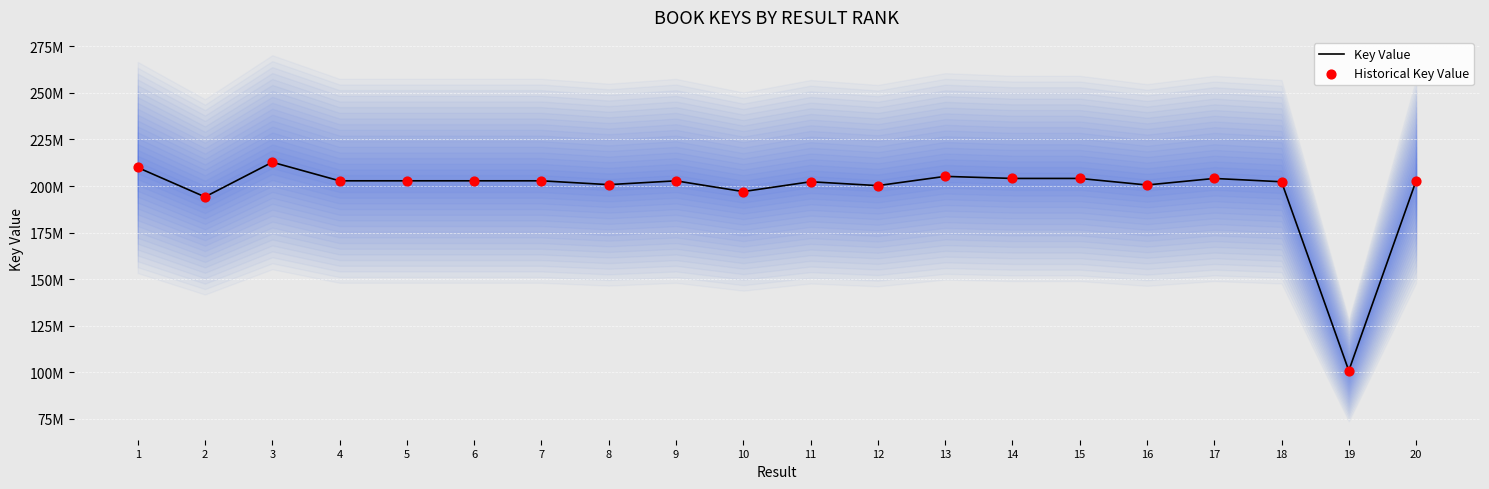

What is the total value across all series at 10?

394057082